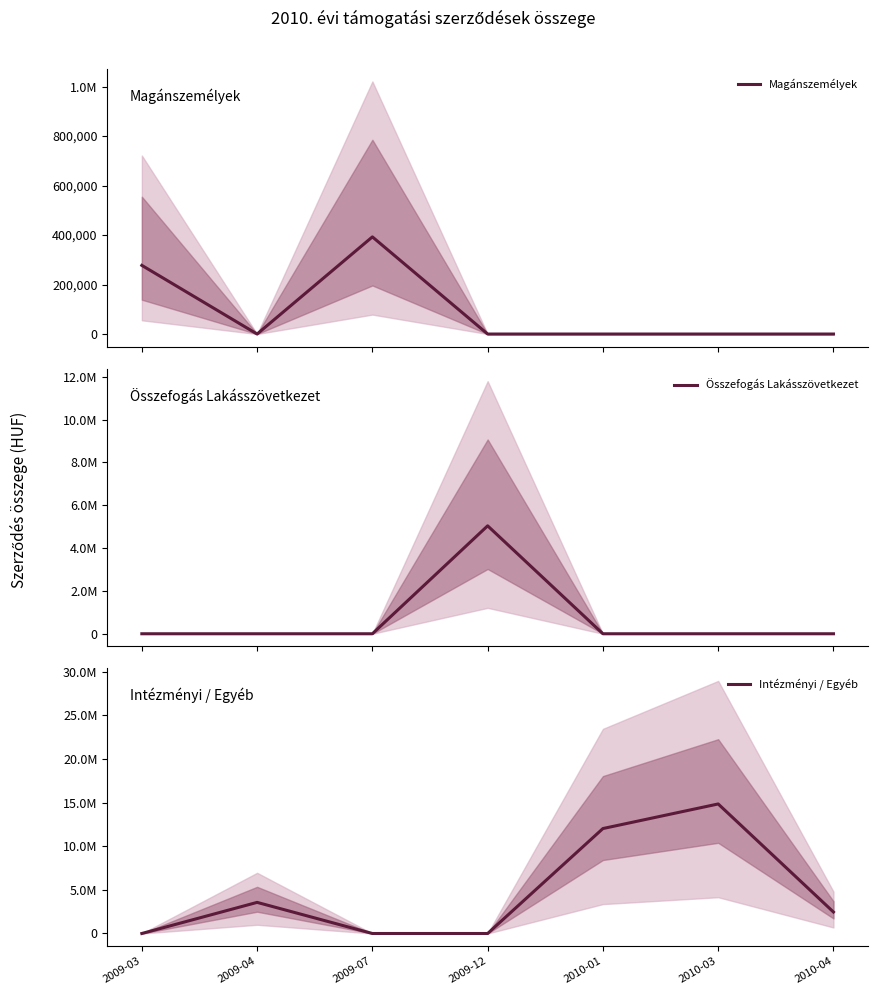

Reading left to right, what are all the values shown in this chart?

Magánszemélyek: 277415	0	392500	0	0	0	0
Összefogás Lakásszövetkezet: 0	0	0	5040000	0	0	0
Intézményi / Egyéb: 0	3564000	0	0	12021000	14837376	2459980